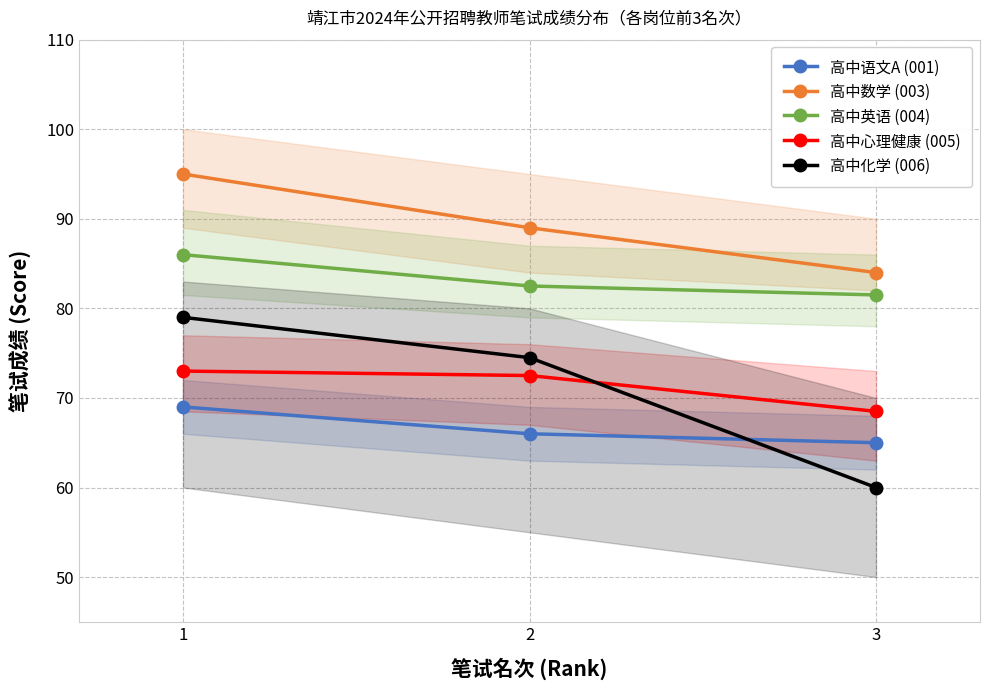

What is the spread (max minus min) of values at 1?

26.0